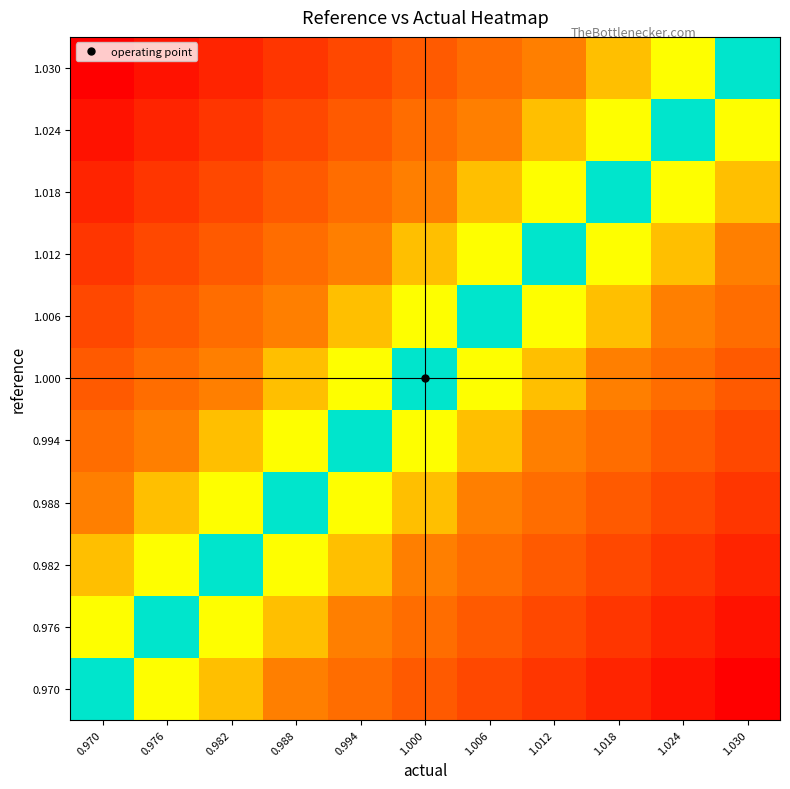

List the series in order of their peak value, lowest first.

1.000, 0.994, 1.006, 0.988, 1.012, 0.982, 1.018, 0.976, 1.024, 0.970, 1.030